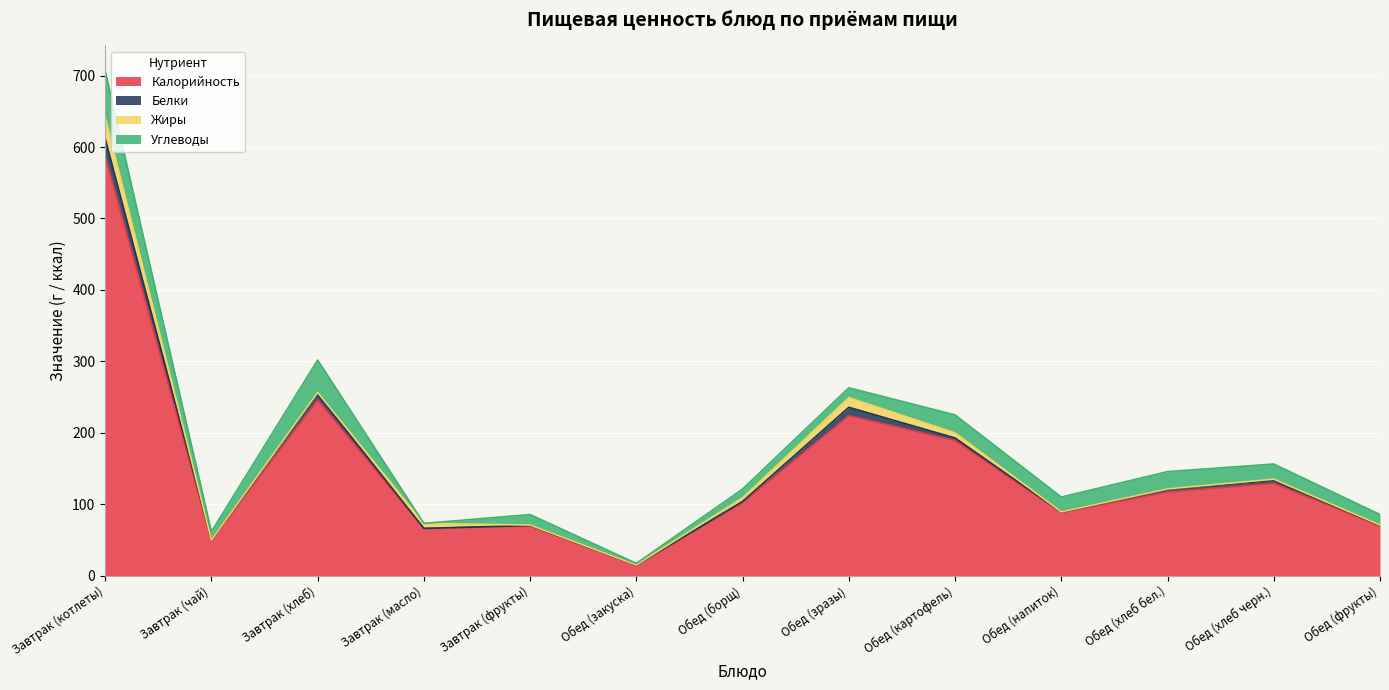

How many categories are shown in the chart?

13